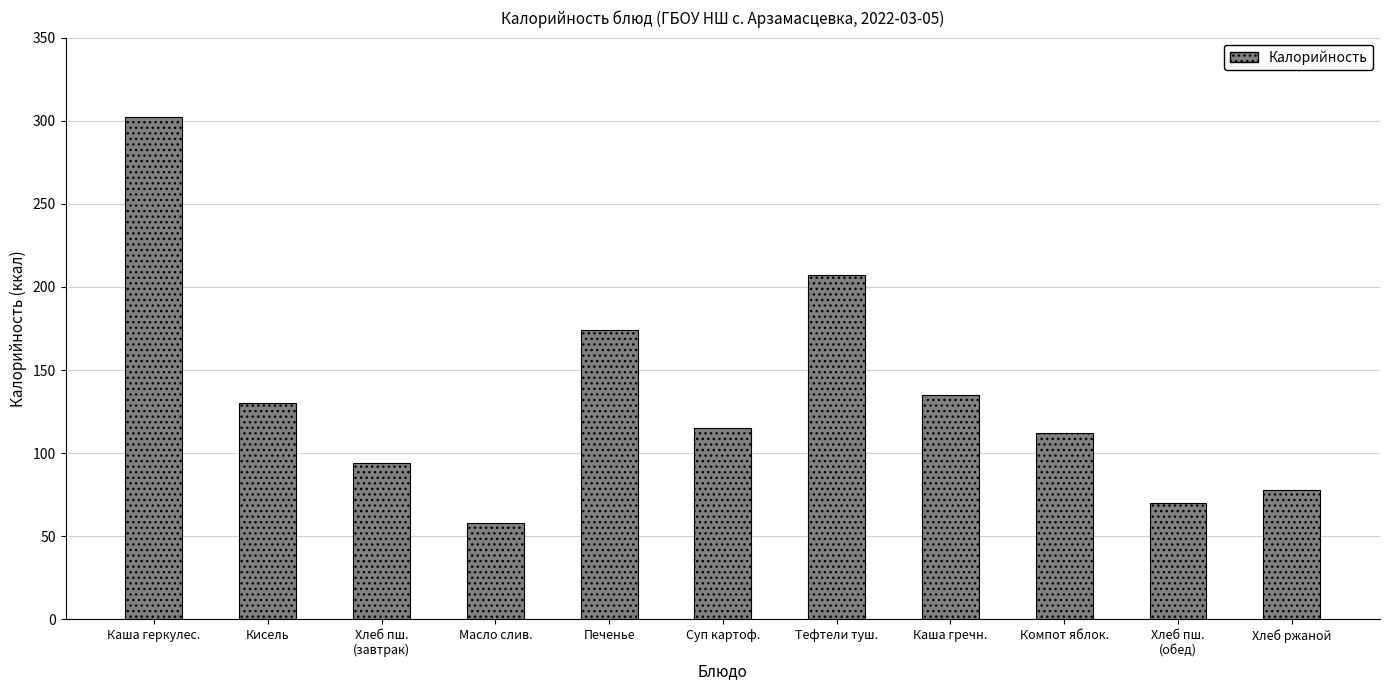

Is it true that the value at Тефтели туш. is 207?

True